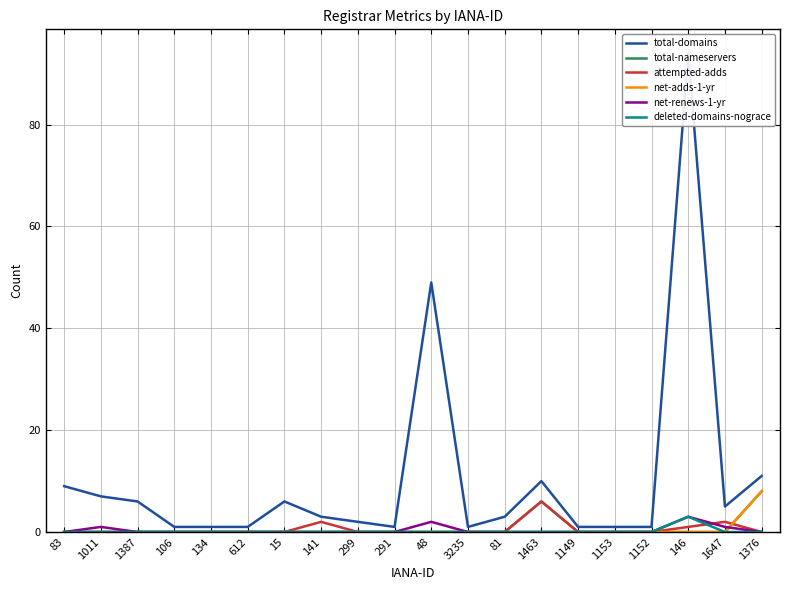

Reading right to left, transcribe all the data shown in this chart.

total-domains: 11	5	94	1	1	1	10	3	1	49	1	2	3	6	1	1	1	6	7	9
total-nameservers: 8	0	0	0	0	0	6	0	0	0	0	0	0	0	0	0	0	0	0	0
attempted-adds: 0	2	1	0	0	0	6	0	0	0	0	0	2	0	0	0	0	0	0	0
net-adds-1-yr: 8	0	0	0	0	0	0	0	0	0	0	0	0	0	0	0	0	0	0	0
net-renews-1-yr: 0	1	3	0	0	0	0	0	0	2	0	0	0	0	0	0	0	0	1	0
deleted-domains-nograce: 0	0	3	0	0	0	0	0	0	0	0	0	0	0	0	0	0	0	0	0